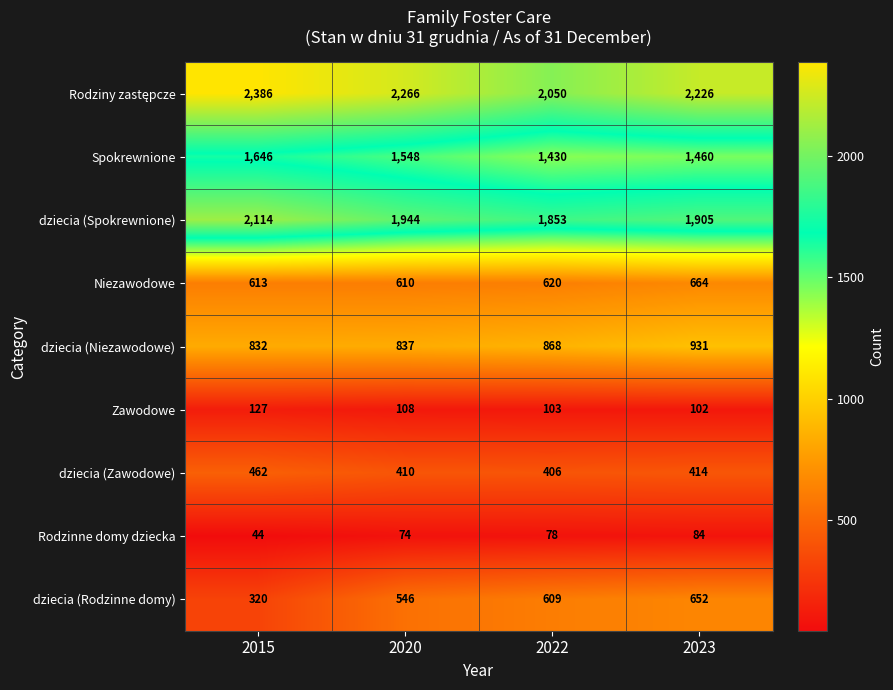

How many data points does each series have?

4